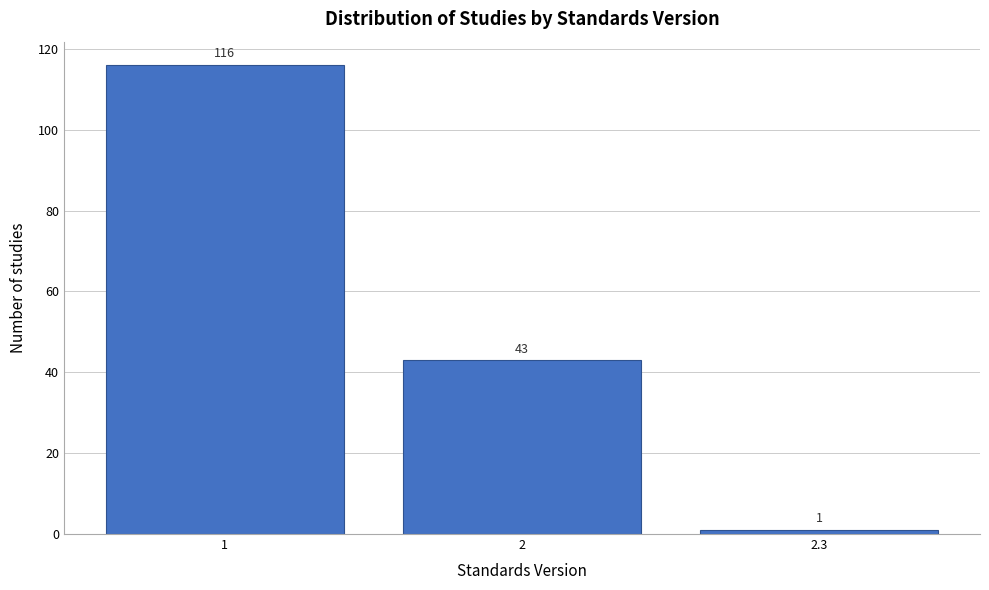

Reading right to left, what are all the values shown in this chart?

1	43	116